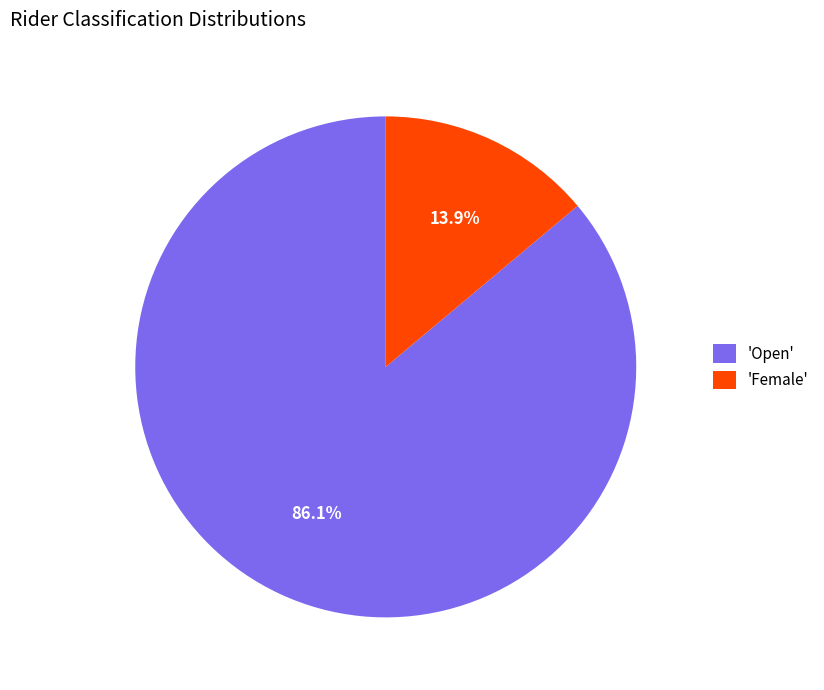

Is the sum of 'Open' and 'Female' greater than half?

Yes